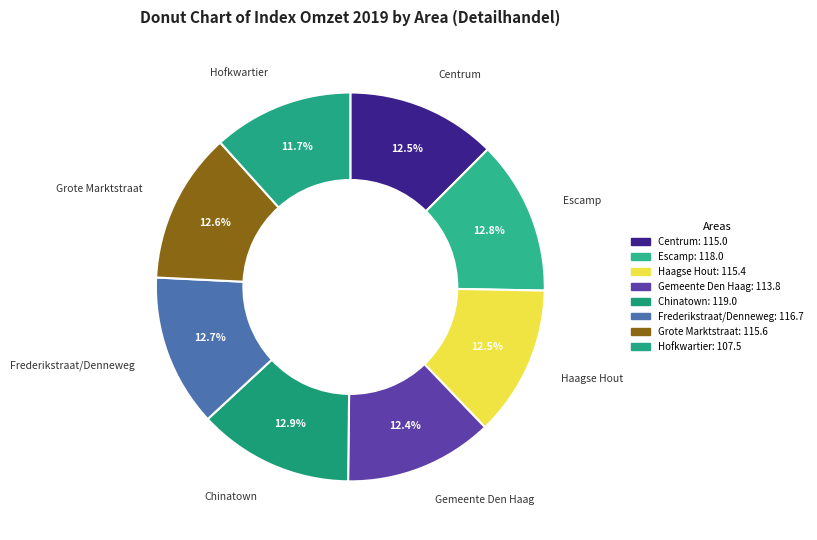

How many segments does this pie chart have?

8